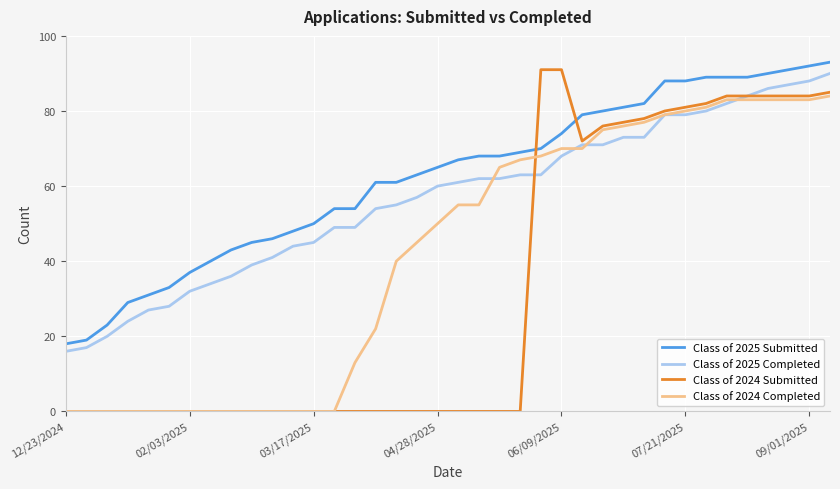

What is the average value of the Class of 2025 Completed series?

57